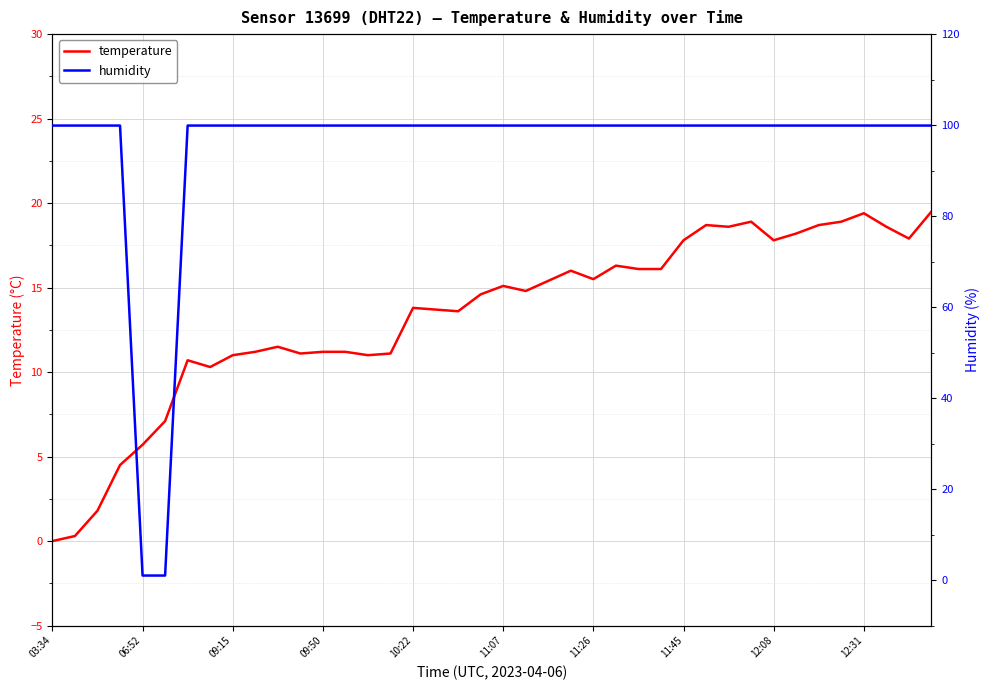

What are all the series names shown in the legend?

temperature, humidity